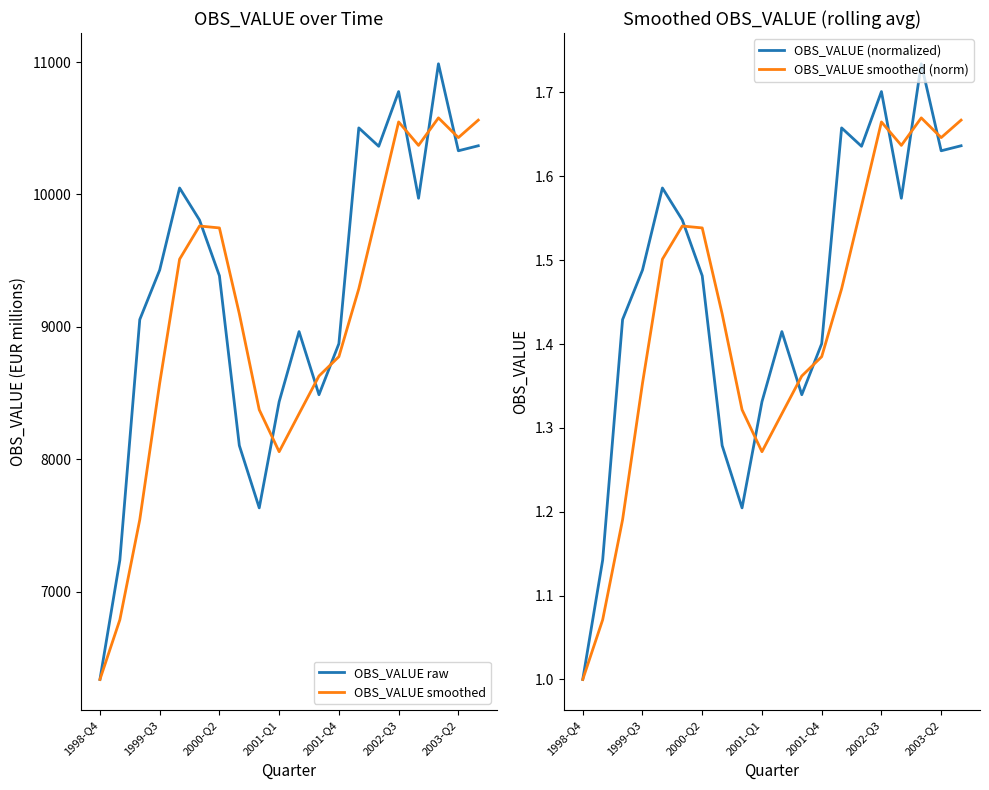

True or false: OBS_VALUE smoothed has more than 1 points higher than both neighbors.

True